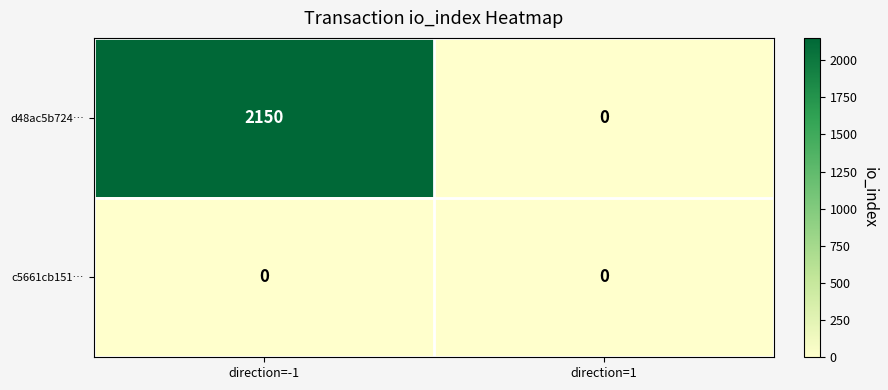

Between direction=-1 and direction=1, which series saw the biggest shift?

d48ac5b724…